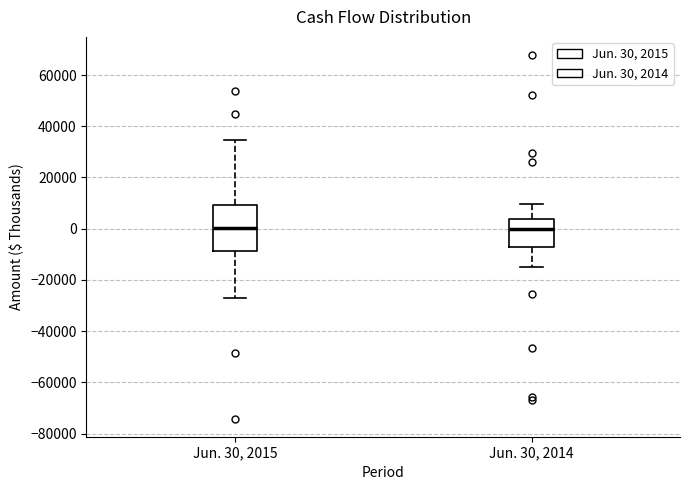

Reading left to right, read every box against the y-axis: the position of its median line, the range the box covers, and the ends of its whiskers. The values are not printed on the chart, so give them approximately, as read against the axis.

Jun. 30, 2015: median 0, box -8000 to 10000, whiskers -28000 to 34000
Jun. 30, 2014: median 0, box -8000 to 4000, whiskers -16000 to 10000